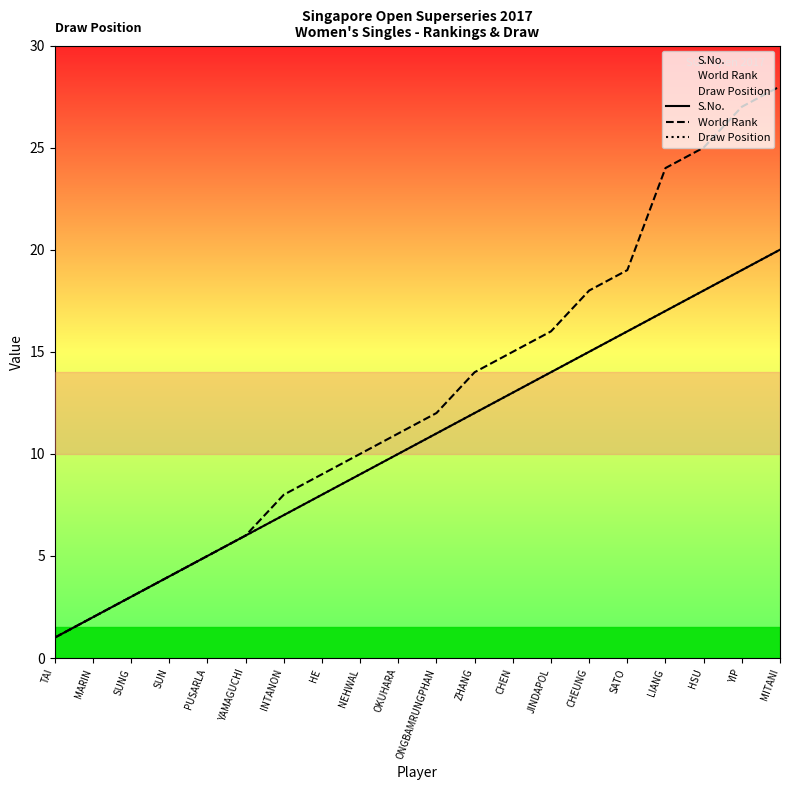

What is the sum of the World Rank values at ONGBAMRUNGPHAN and INTANON?

20